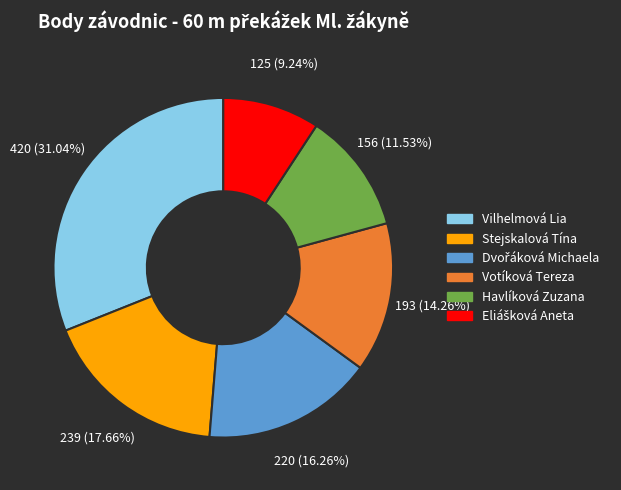

To the nearest percent, what percentage of the pie is Votíková Tereza?

14%